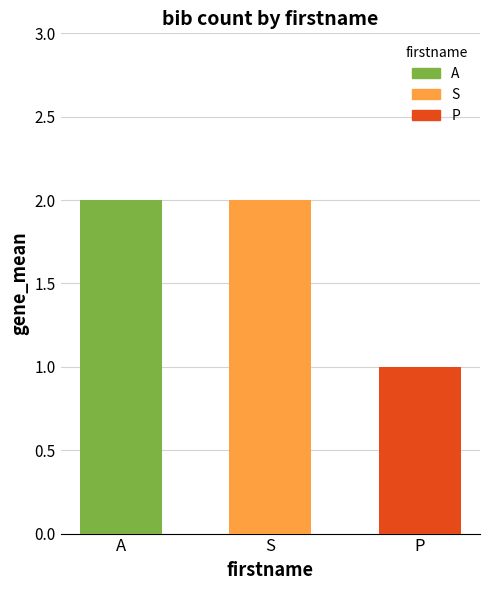

What is the sum of the values at S and P?

3